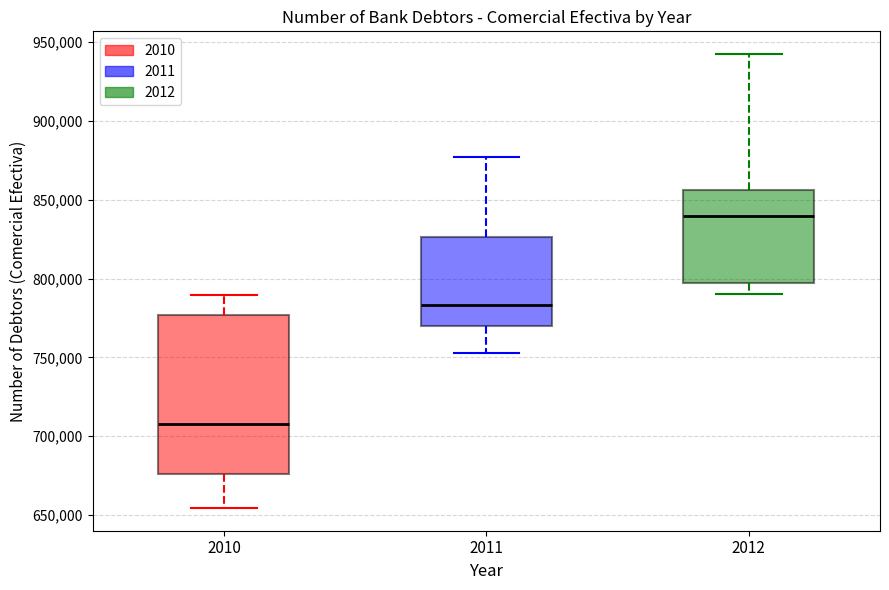

Which box's median line is the highest?

2012